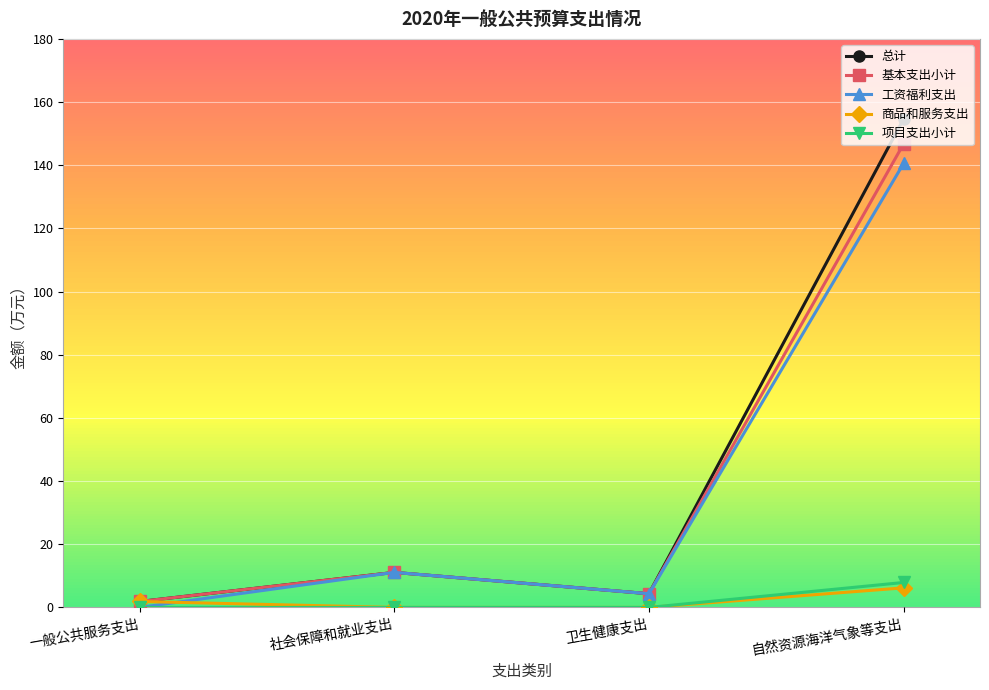

Which series has the largest total across all categories?

总计